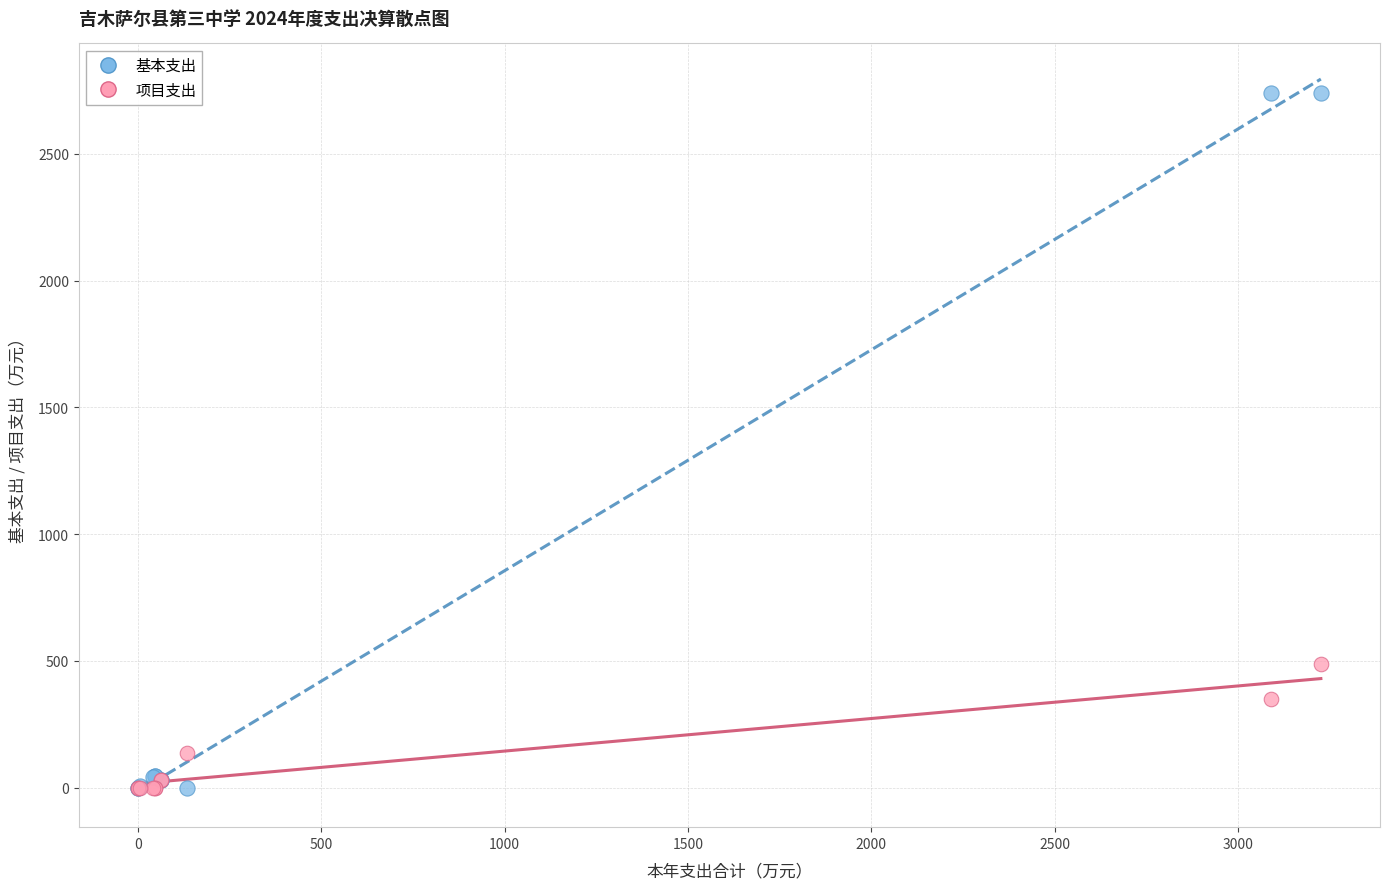

Across all series, what Y value is closest to 1369?

486.0